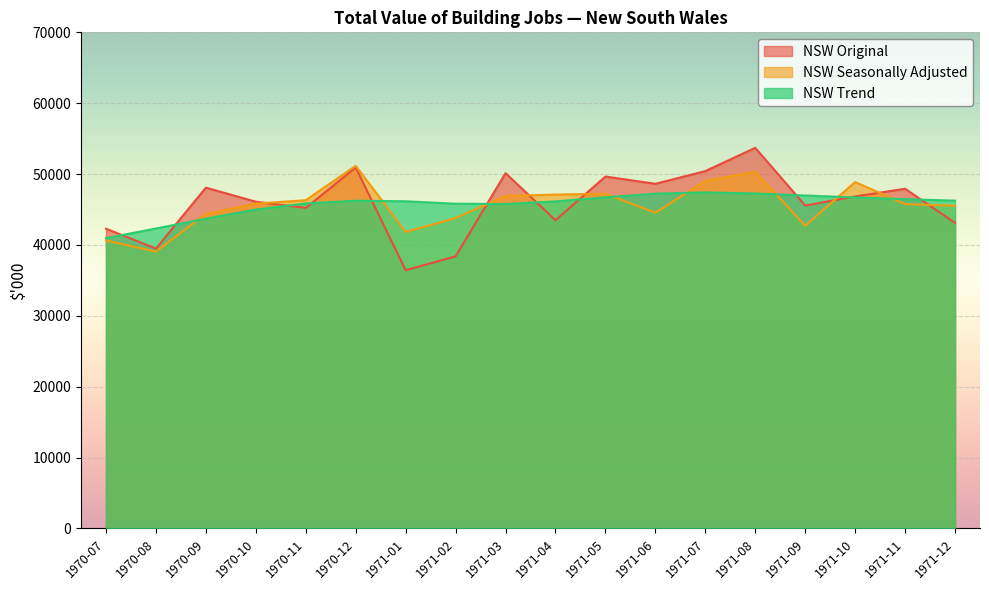

At how many categories does at least one series exceed 37257?

18